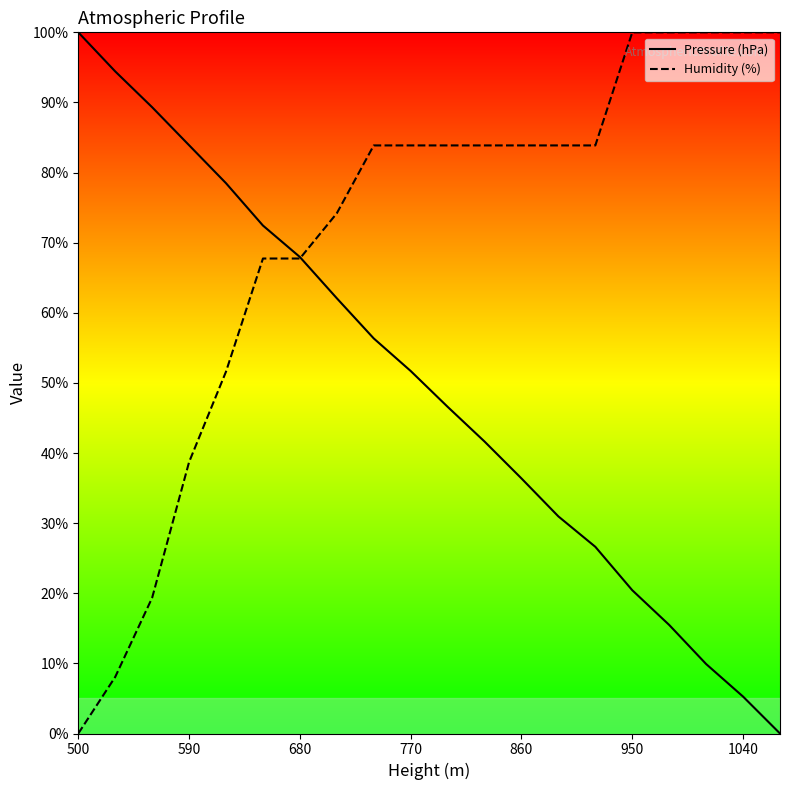

What is the maximum value for Humidity (%)?

100.0